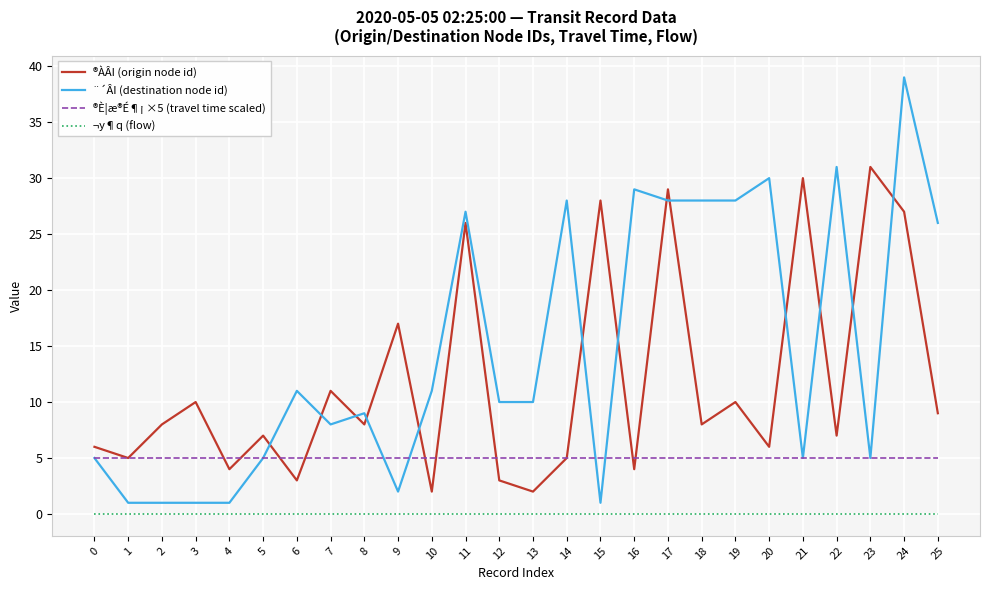

Reading left to right, what are all the values shown in this chart?

®ÀÂI (origin node id): 0=6	1=5	2=8	3=10	4=4	5=7	6=3	7=11	8=8	9=17	10=2	11=26	12=3	13=2	14=5	15=28	16=4	17=29	18=8	19=10	20=6	21=30	22=7	23=31	24=27	25=9
¨´ÂI (destination node id): 0=5	1=1	2=1	3=1	4=1	5=5	6=11	7=8	8=9	9=2	10=11	11=27	12=10	13=10	14=28	15=1	16=29	17=28	18=28	19=28	20=30	21=5	22=31	23=5	24=39	25=26
®È¦æ®É¶¡ ×5 (travel time scaled): 0=5	1=5	2=5	3=5	4=5	5=5	6=5	7=5	8=5	9=5	10=5	11=5	12=5	13=5	14=5	15=5	16=5	17=5	18=5	19=5	20=5	21=5	22=5	23=5	24=5	25=5
¬y¶q (flow): 0=0	1=0	2=0	3=0	4=0	5=0	6=0	7=0	8=0	9=0	10=0	11=0	12=0	13=0	14=0	15=0	16=0	17=0	18=0	19=0	20=0	21=0	22=0	23=0	24=0	25=0